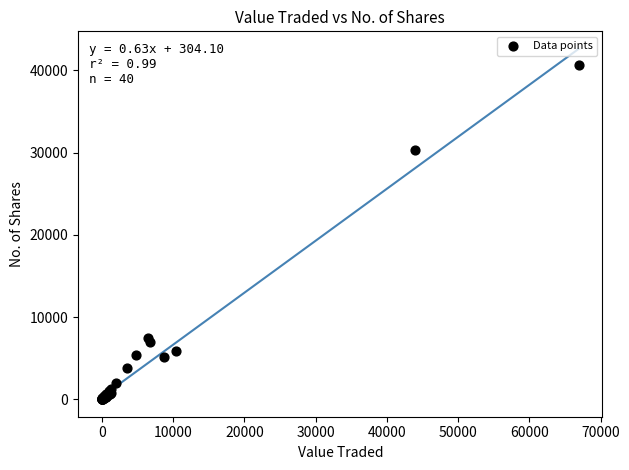

What Y value in the scatter plot is closest to 20351?

30328